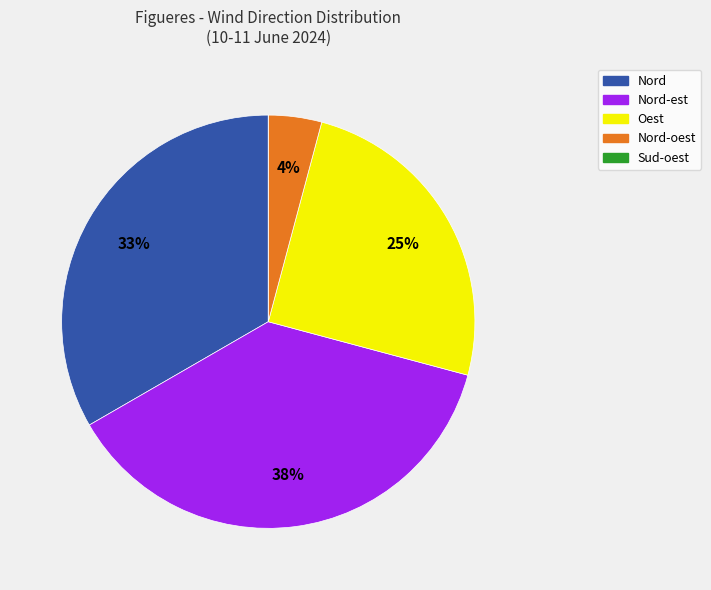

Is there any slice that represents more than half of the pie?

No